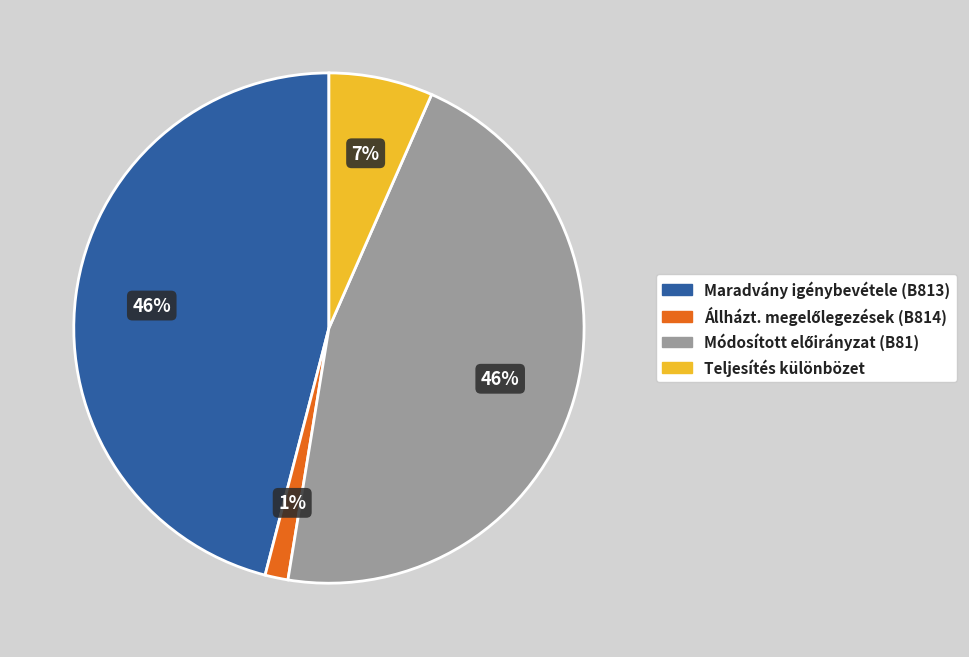

To the nearest percent, what is the difference between the largest and smallest slice percentages?

45%